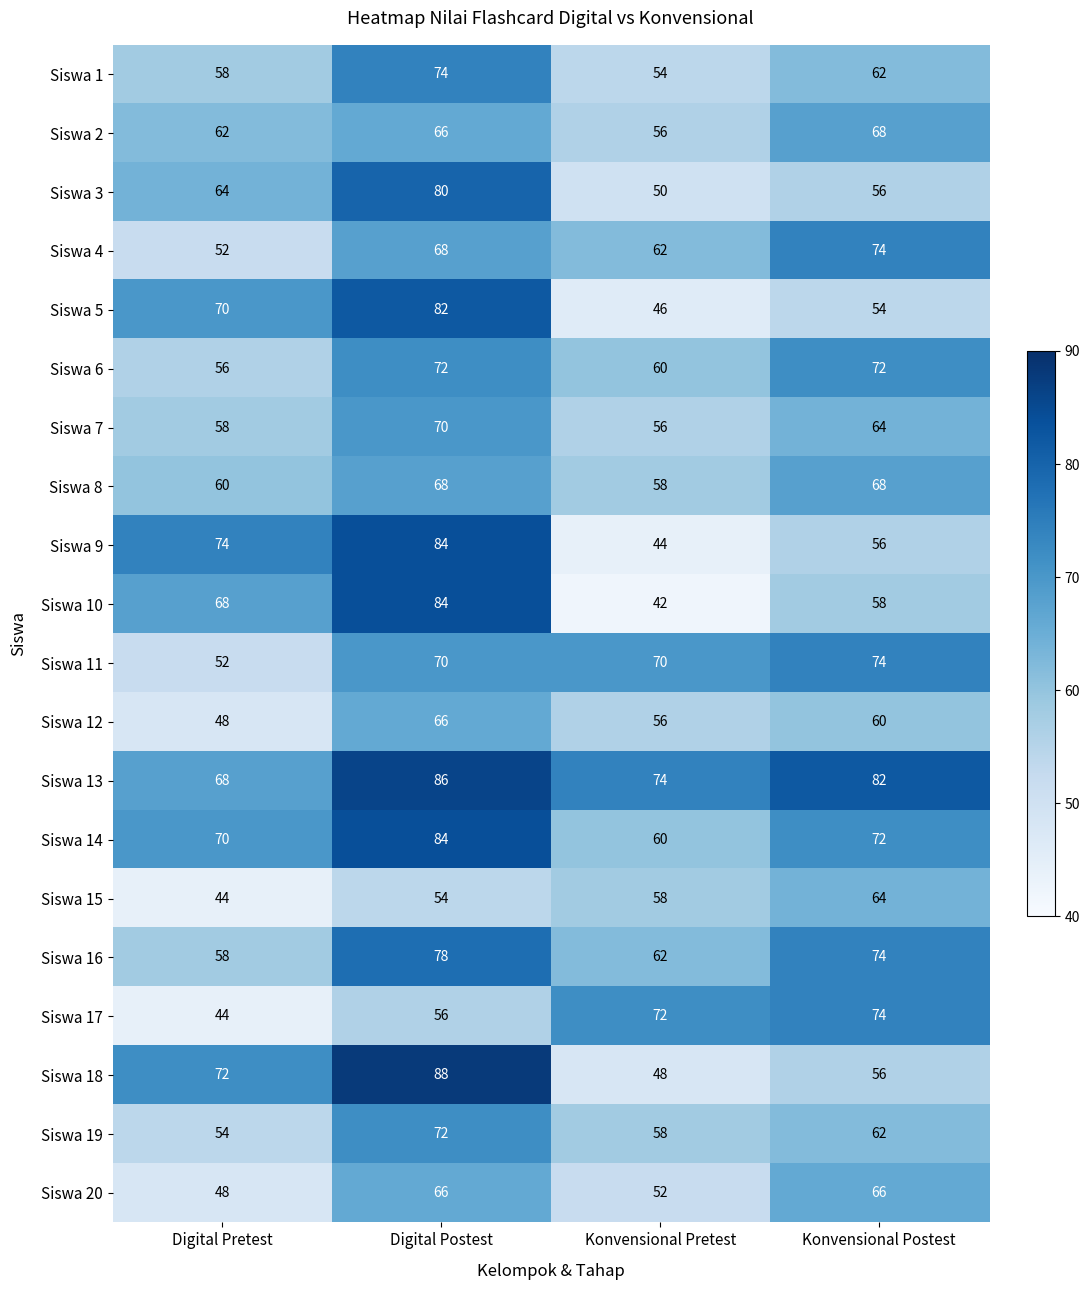

What is the highest value of the Siswa 14 series?

84